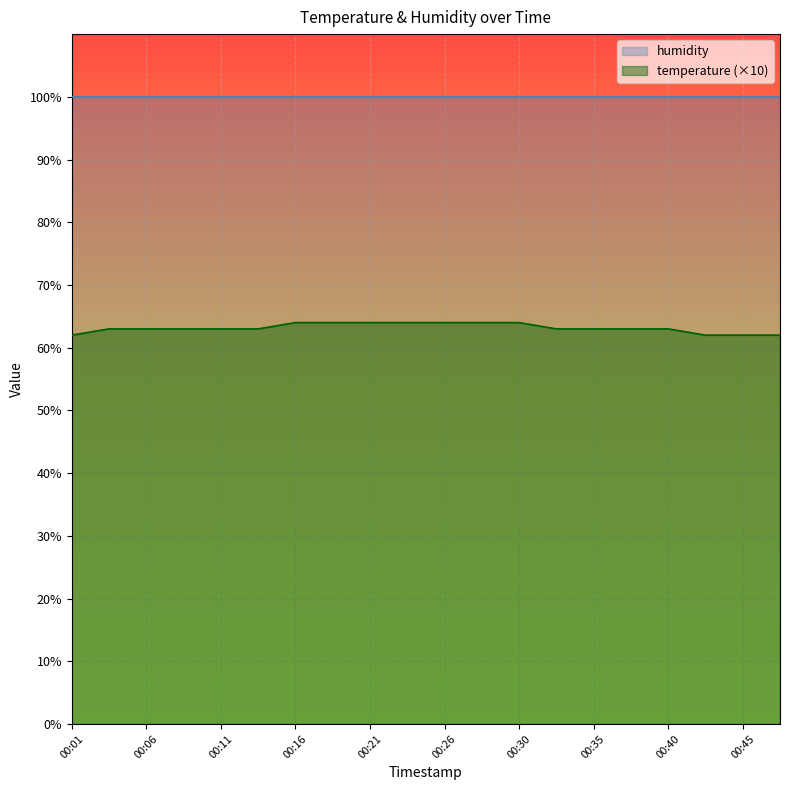

What is the minimum value shown in the chart?

62.0